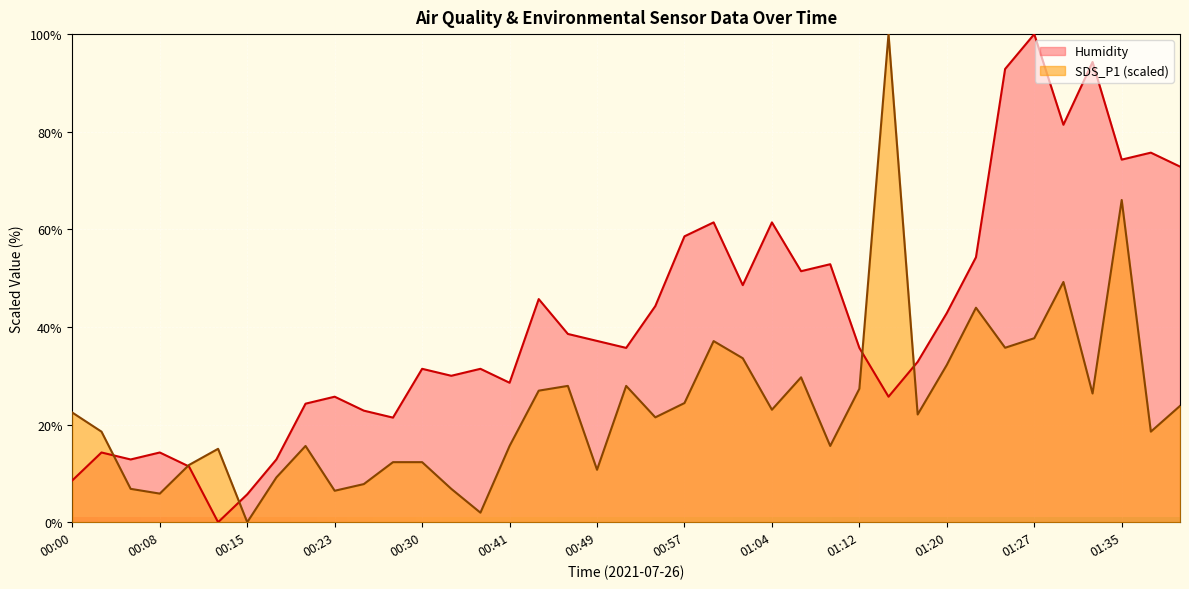

Reading left to right, list all the values displayed in this chart.

22.5	18.6	6.8	5.9	11.7	15.0	0.0	9.2	15.6	6.4	7.8	12.3	12.3	6.8	2.0	15.6	27.0	27.9	10.7	27.9	21.5	24.4	37.1	33.6	23.0	29.7	15.6	27.3	100.0	22.1	32.2	43.9	35.7	37.7	49.2	26.4	66.0	18.6	23.8